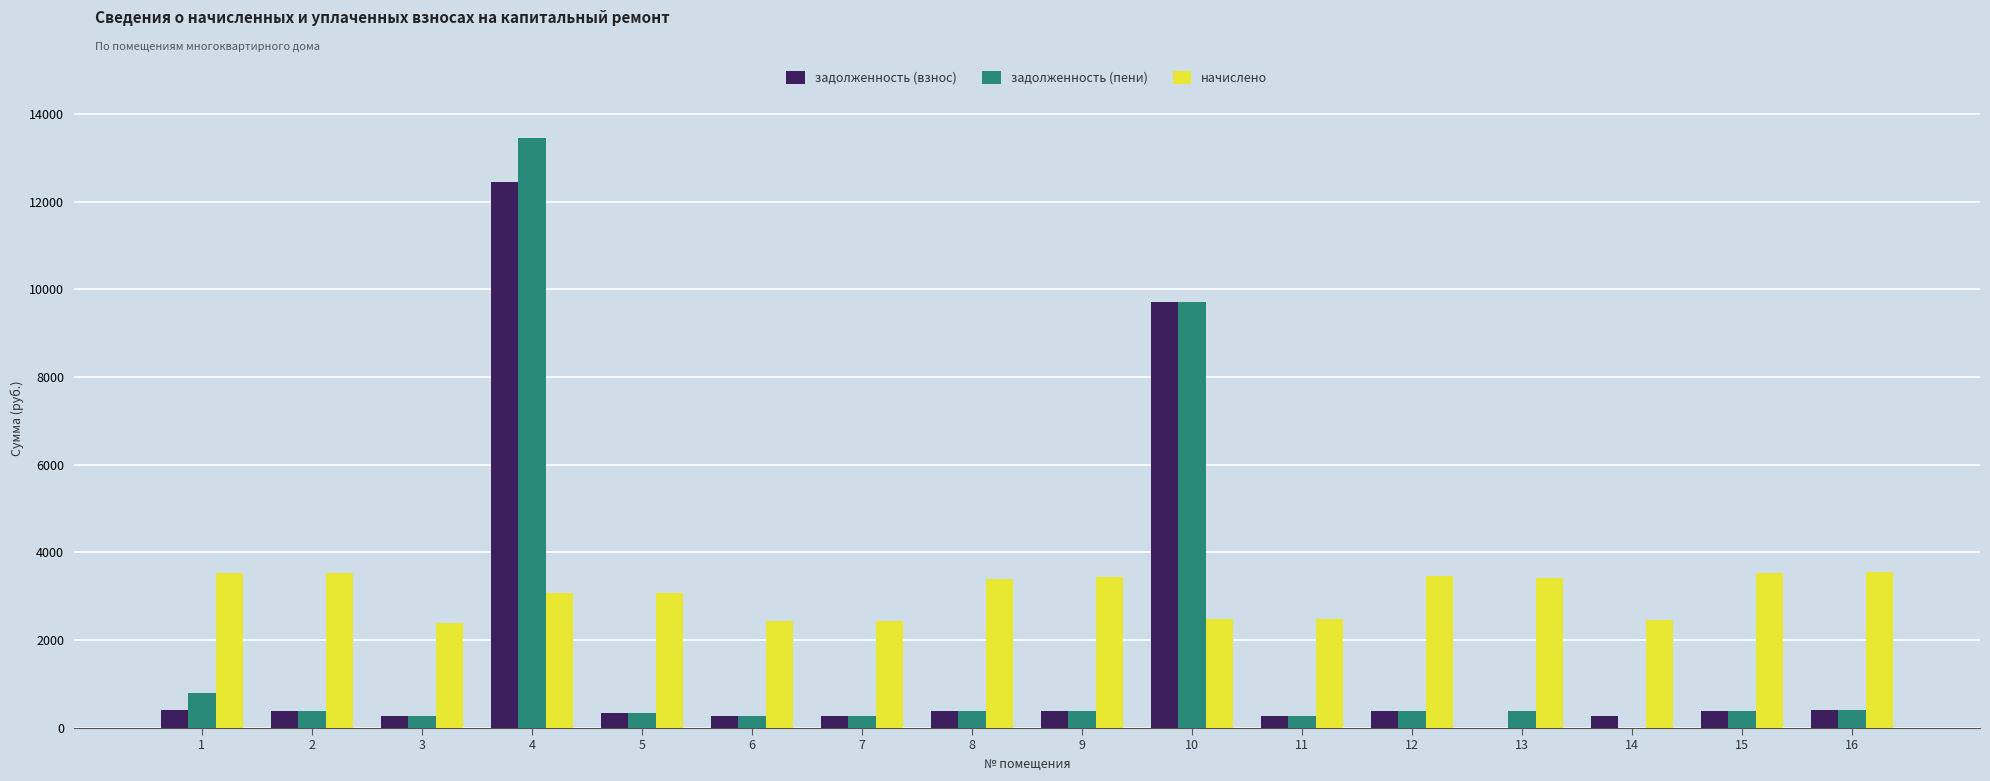

Which series has the largest total across all categories?

начислено